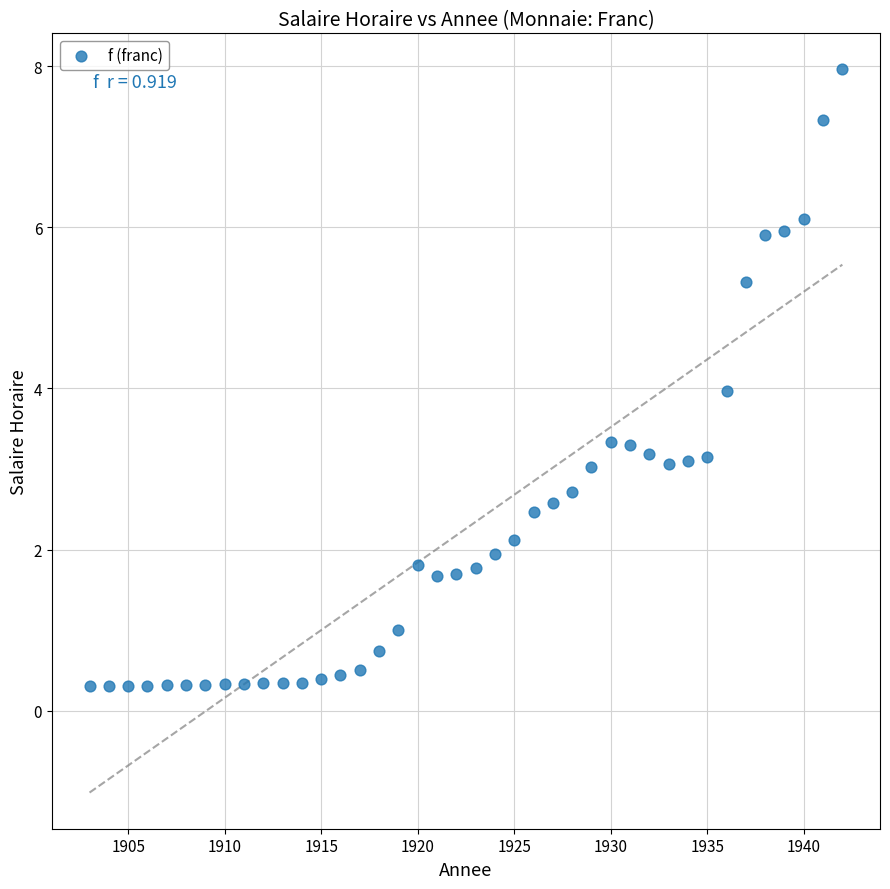

What is the range of X values (max minus min)?

39.0